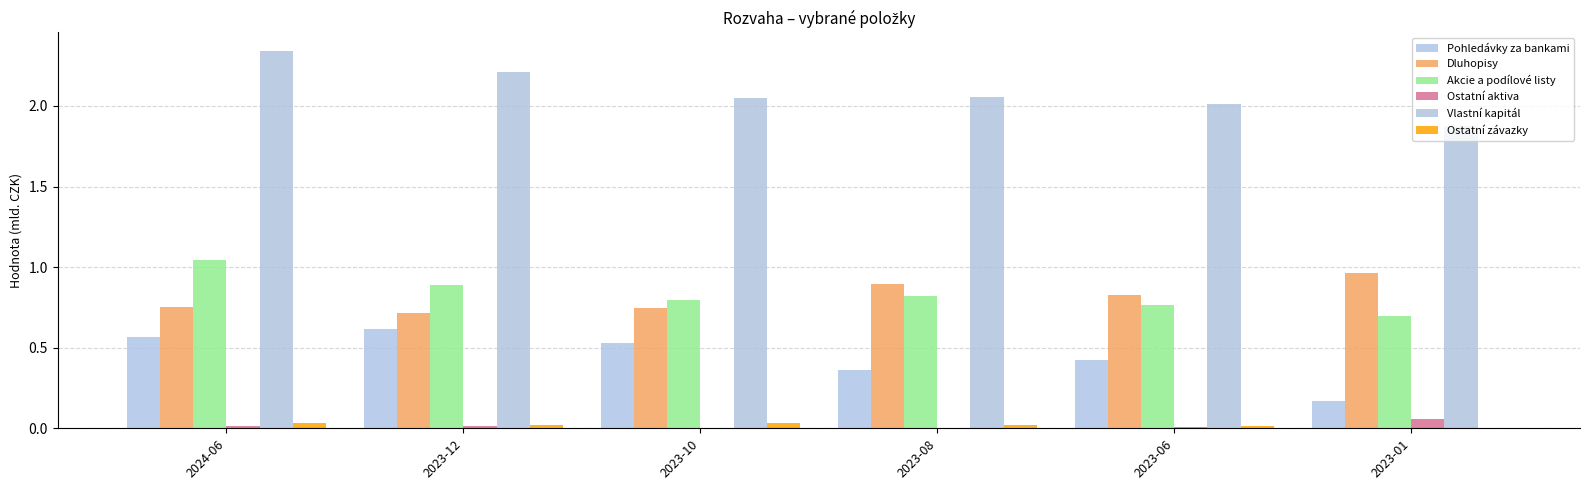

Does the chart contain stacked bars?

No